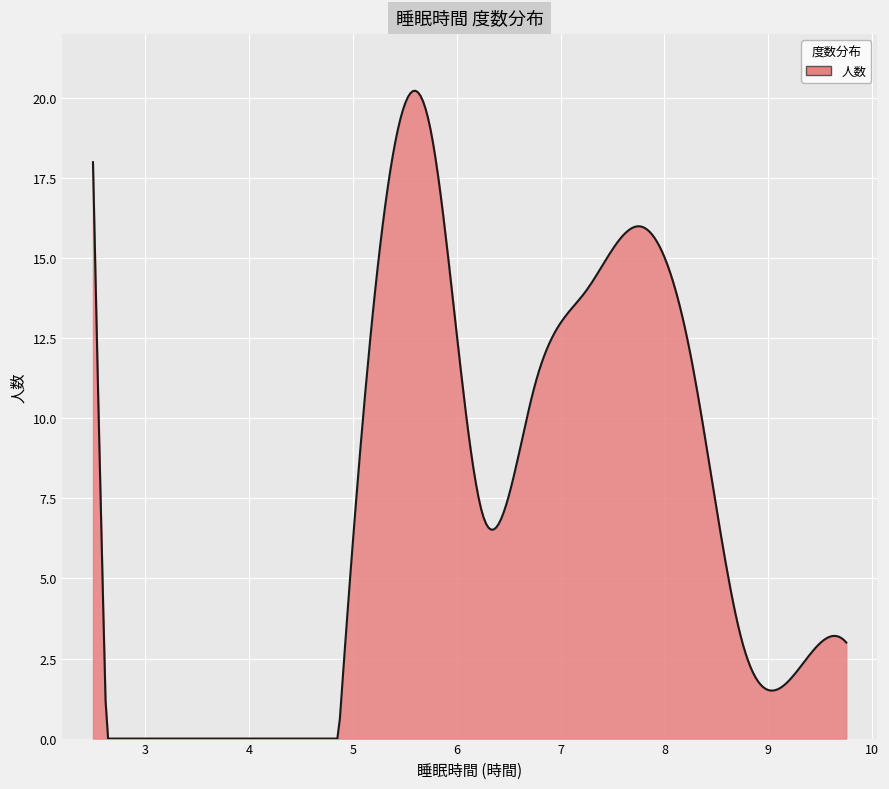

What is the average value?

7.1